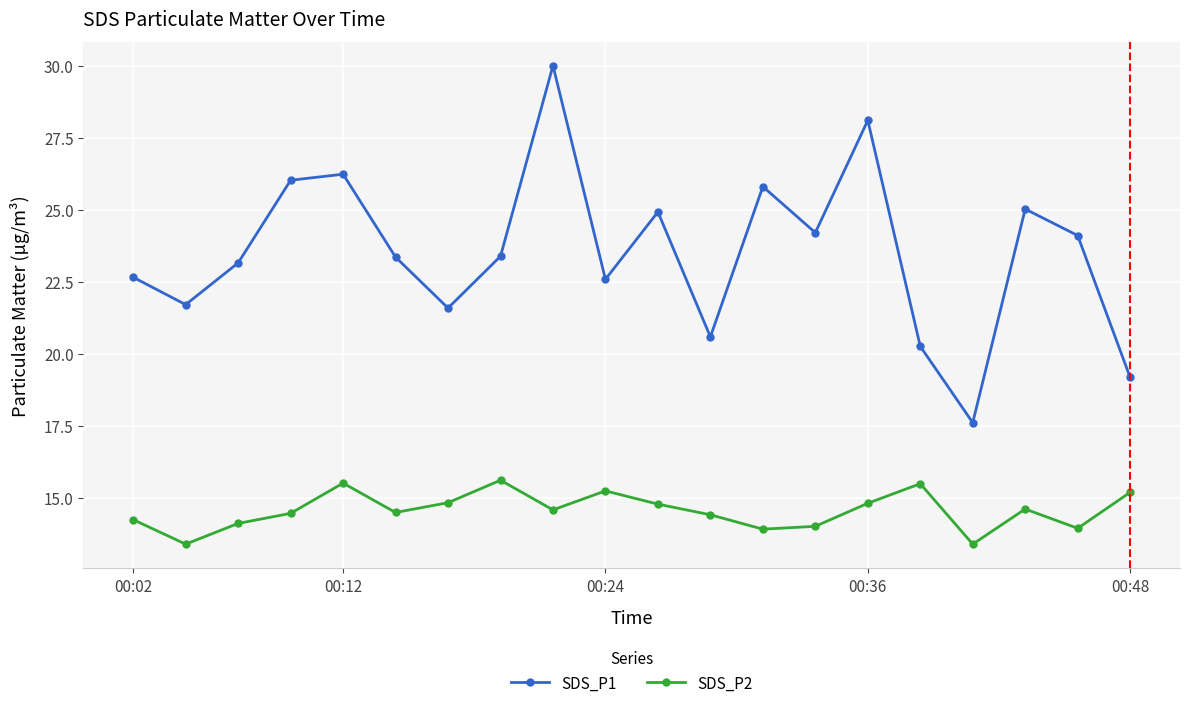

True or false: SDS_P1 and SDS_P2 cross at least once.

False